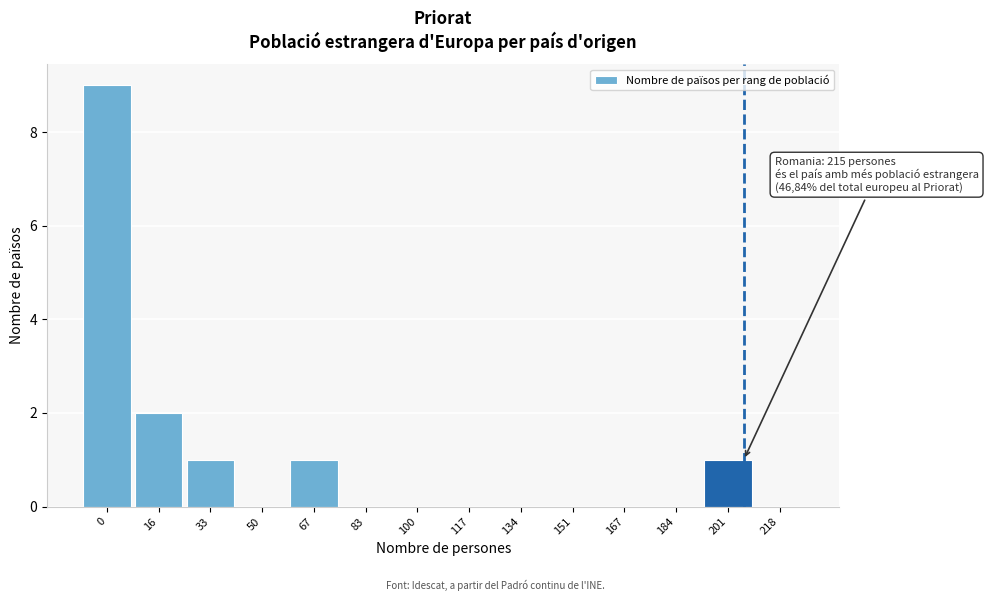

Reading left to right, extract all data points from this chart.

0=9	16=2	33=1	50=0	67=1	83=0	100=0	117=0	134=0	151=0	167=0	184=0	201=1	218=0